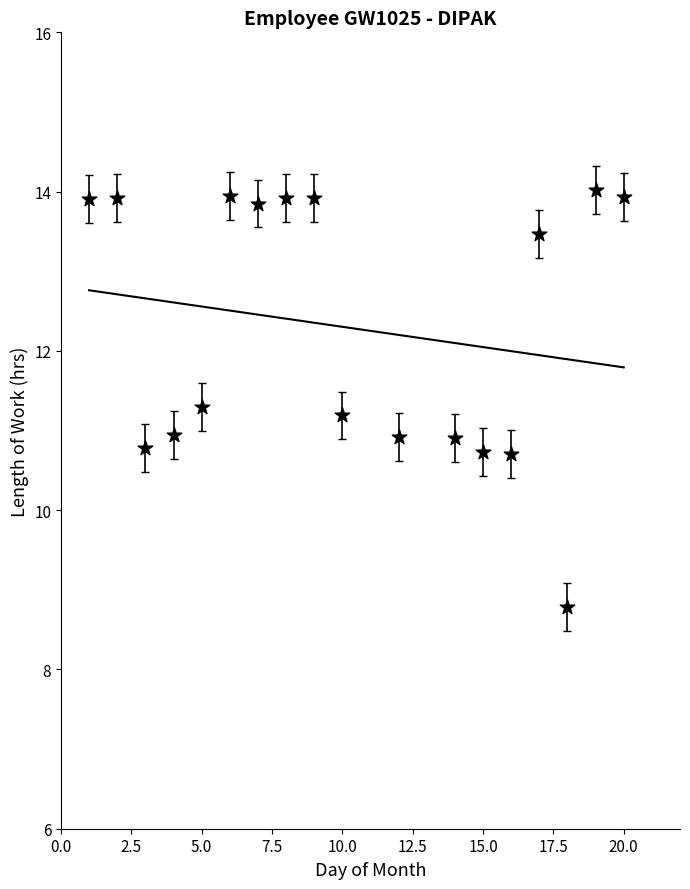

What is the range of Y values (max minus min)?

5.2